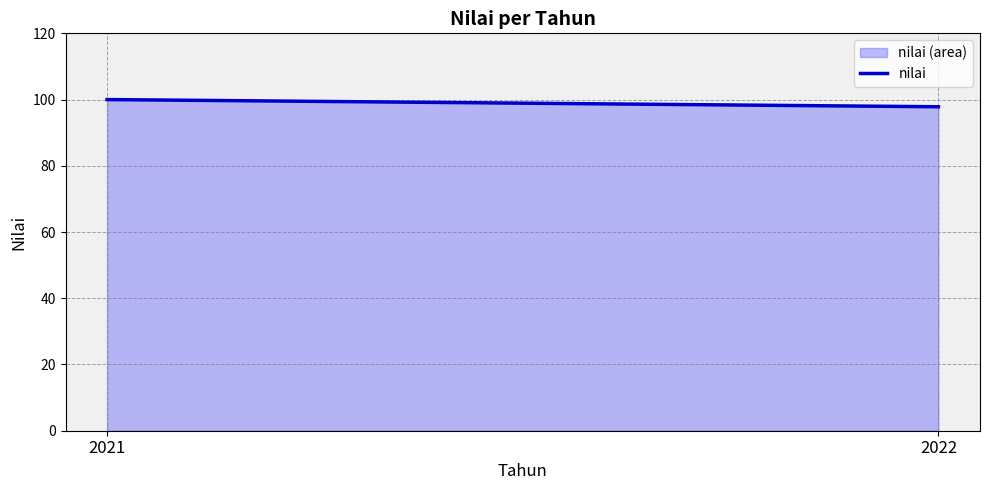

The chart shows a value of 100.0 at 2021. True or false?

True